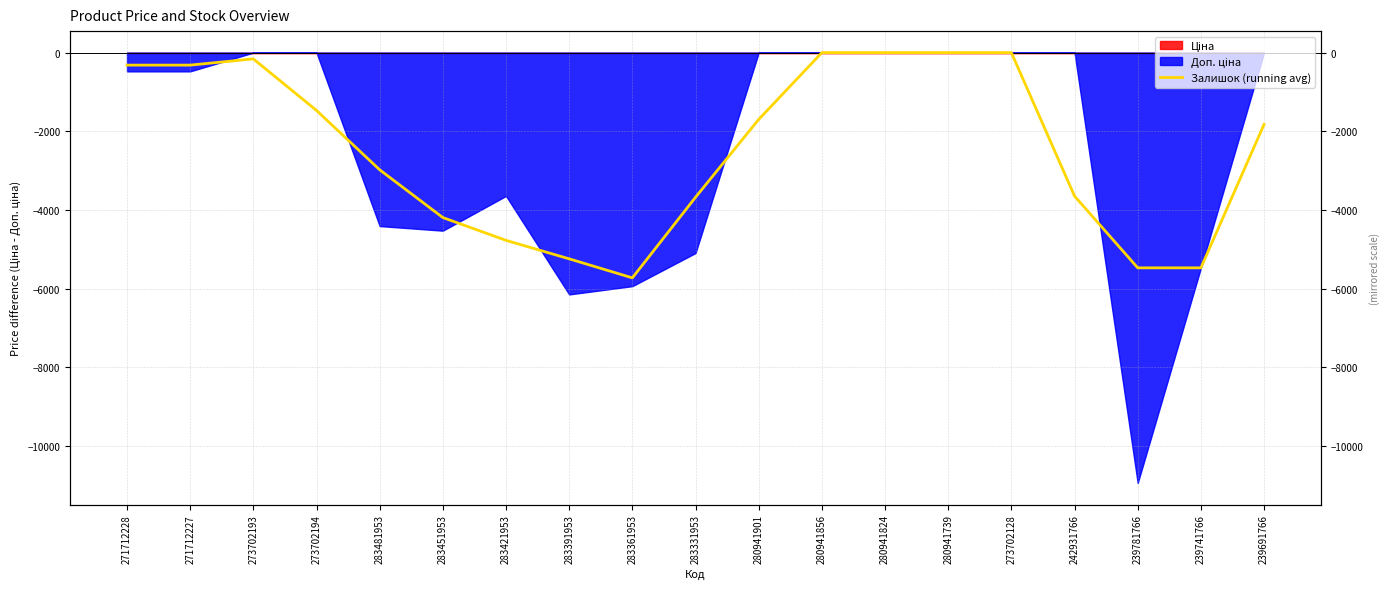

What value does the data have at 242931766?

-3648.2